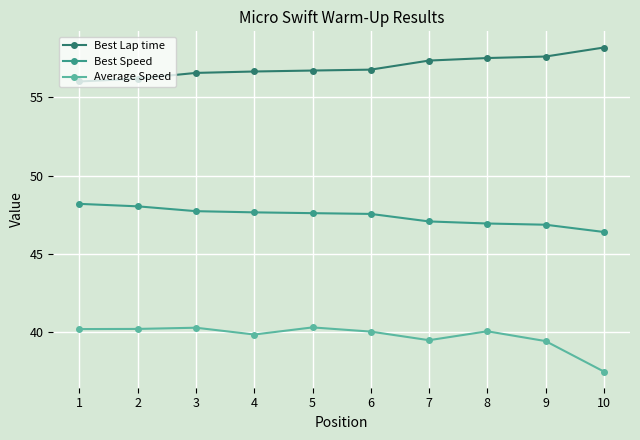

True or false: Best Speed has a value of 46.9 at 8.

True